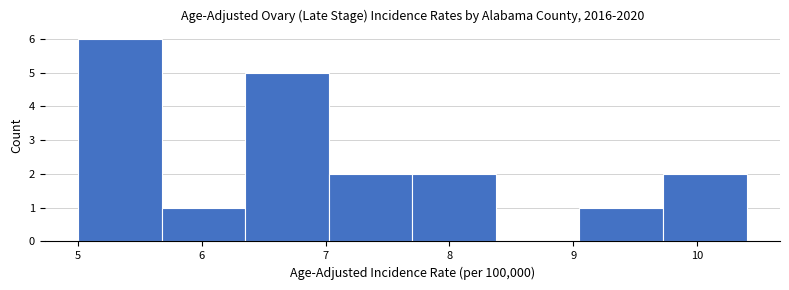

Reading left to right, list every bar in this chart as the range it spans on the x-axis followed by its height. Neither the bar edges nor the heights are printed on the chart, so give them approximately, as read against the axes.

5.0 to 5.7: 6
5.7 to 6.4: 1
6.4 to 7.0: 5
7.0 to 7.7: 2
7.7 to 8.4: 2
8.4 to 9.1: 0
9.1 to 9.7: 1
9.7 to 10.4: 2